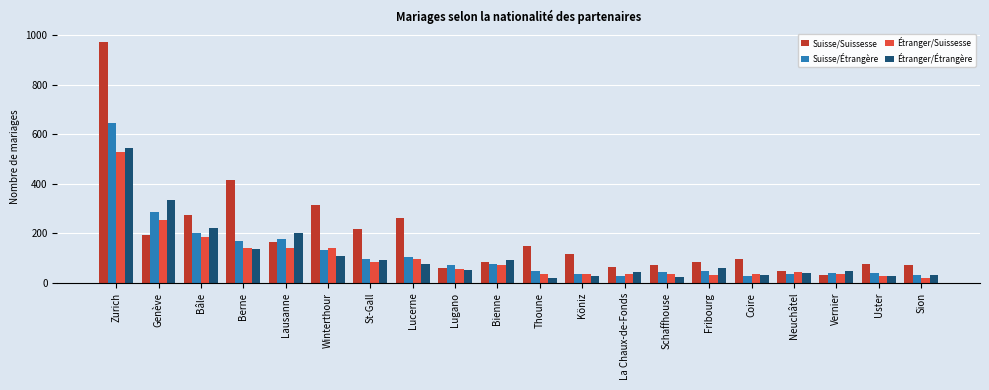

How many categories are shown in the chart?

20